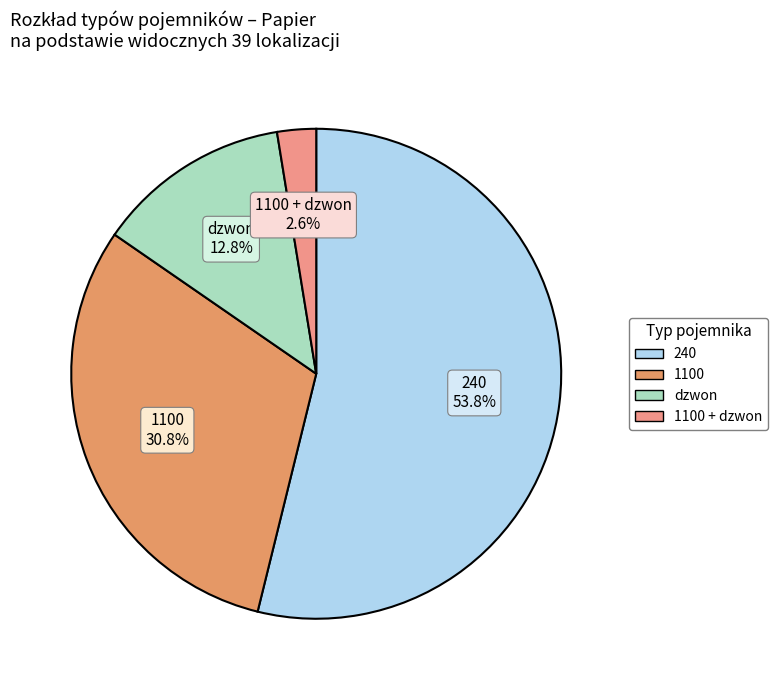

Count the number of slices in the pie.

4